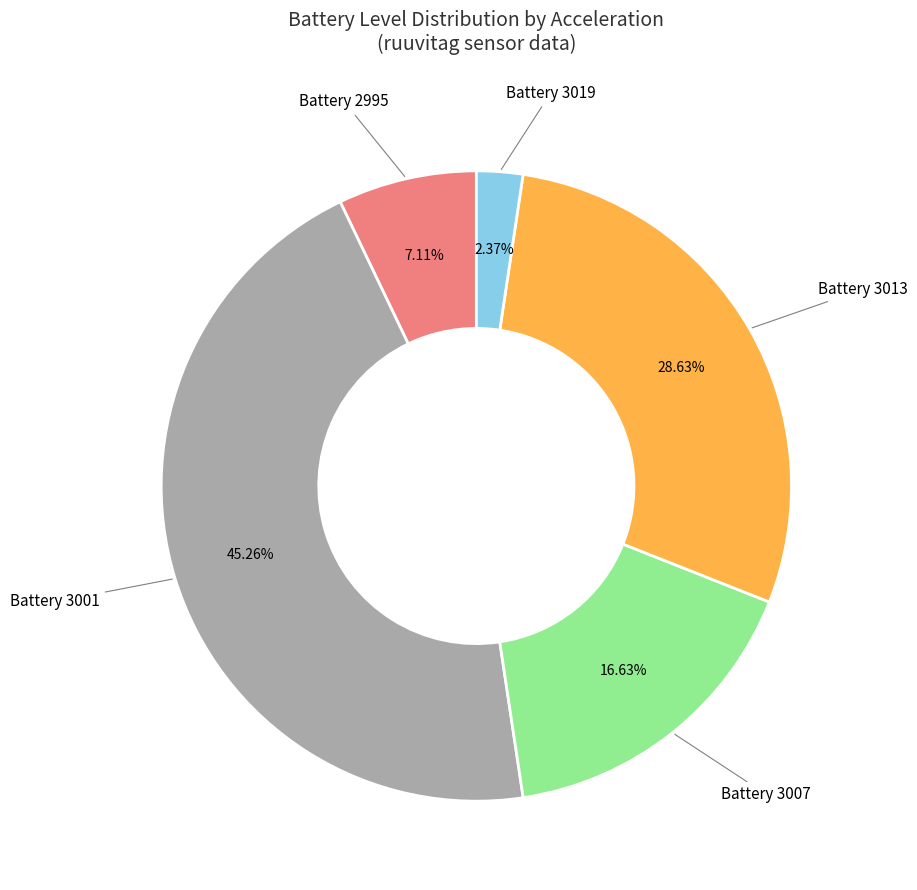

Is there any slice that represents more than half of the pie?

No